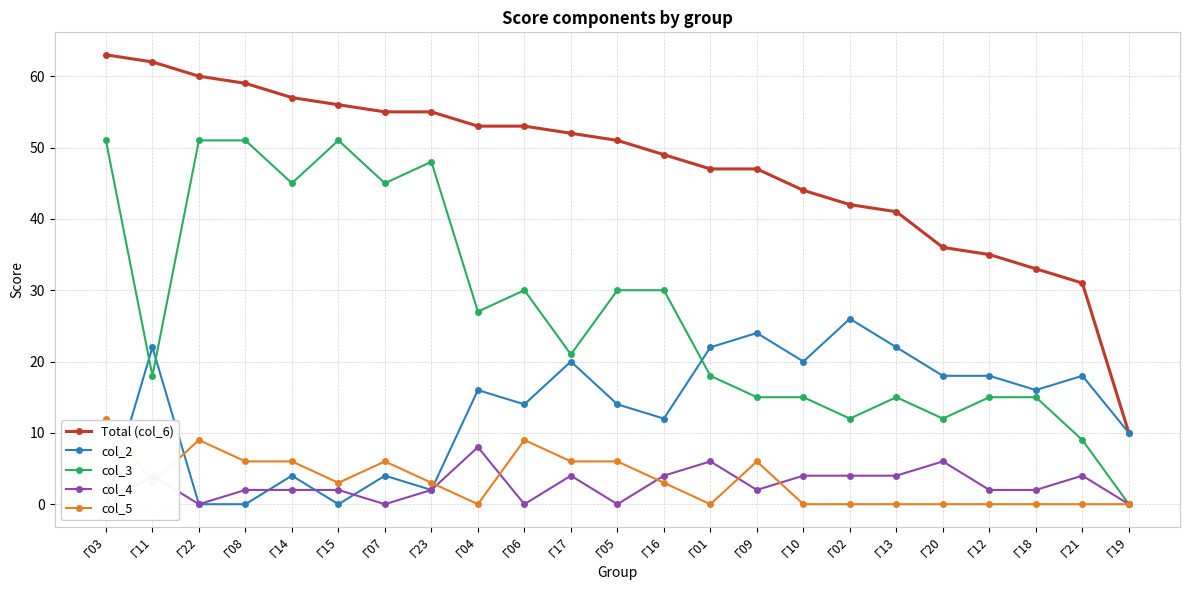

True or false: col_5 has a value of 4 at Г15.

False